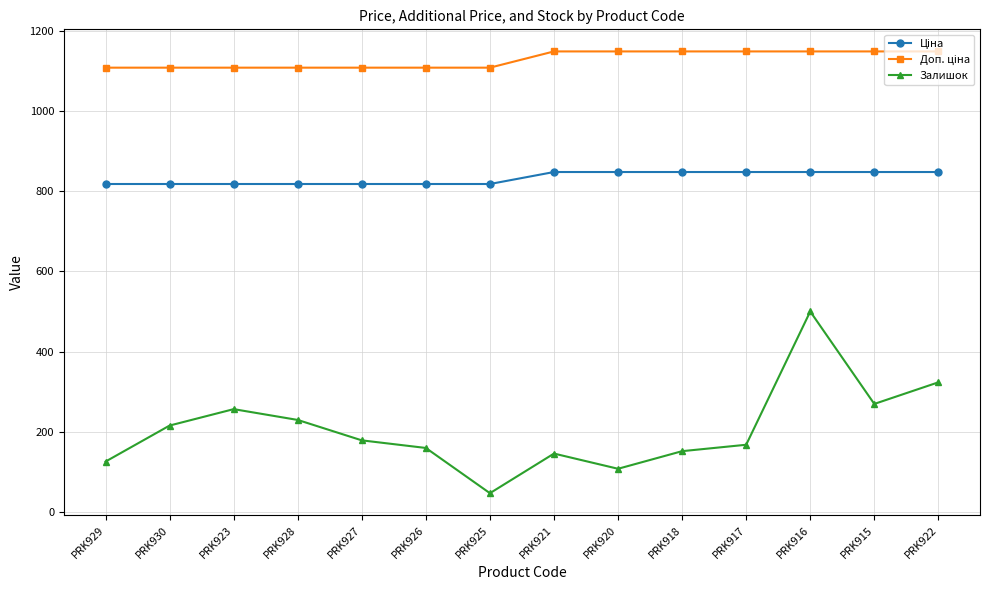

What is the label of the 12th point from the left?

PRK916